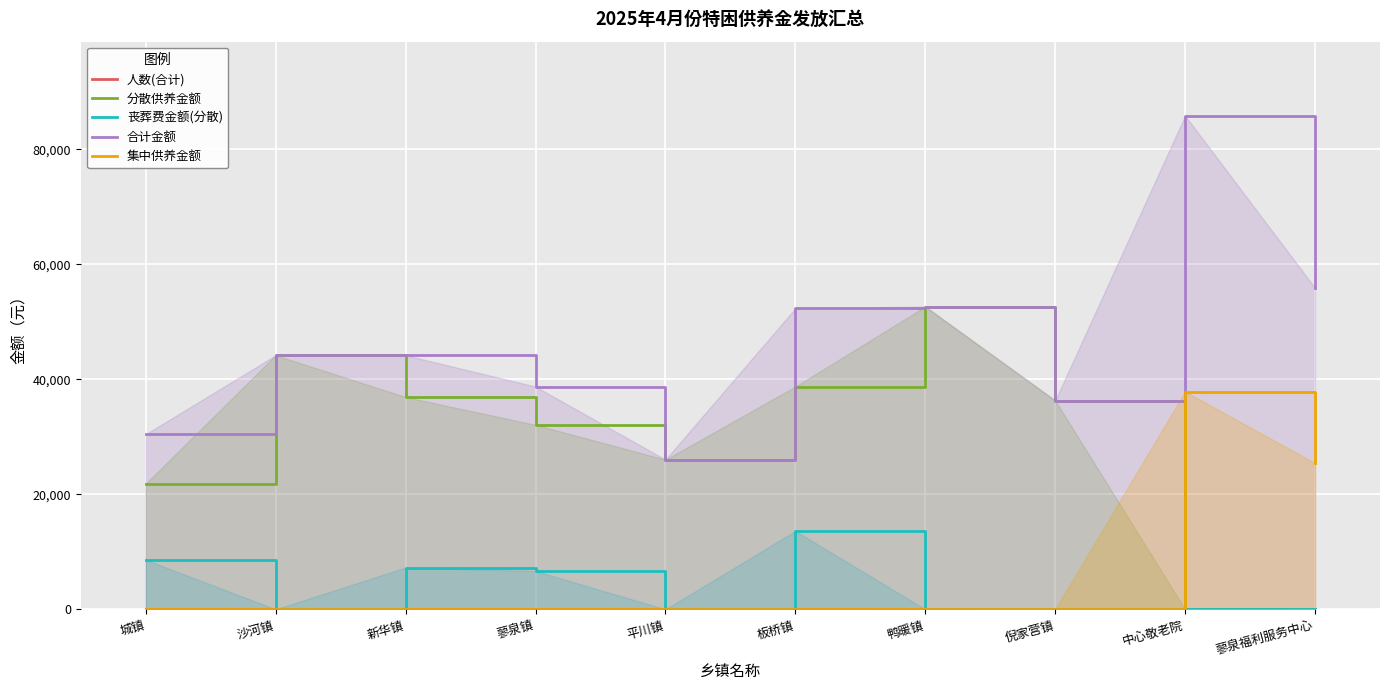

At which label is 分散供养金额 closest to 26317?

平川镇